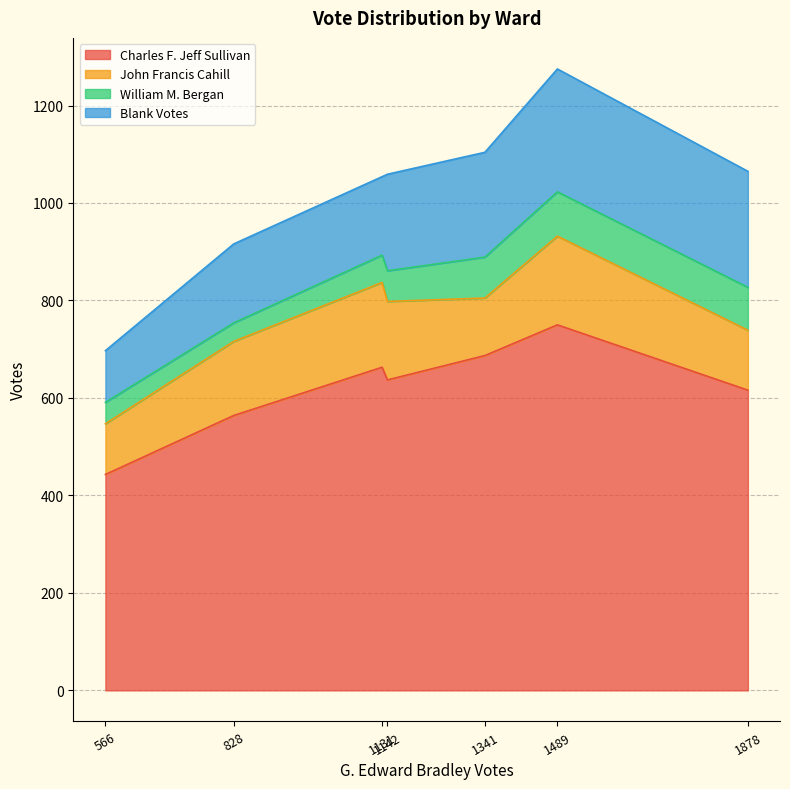

True or false: John Francis Cahill and William M. Bergan intersect in this chart.

False